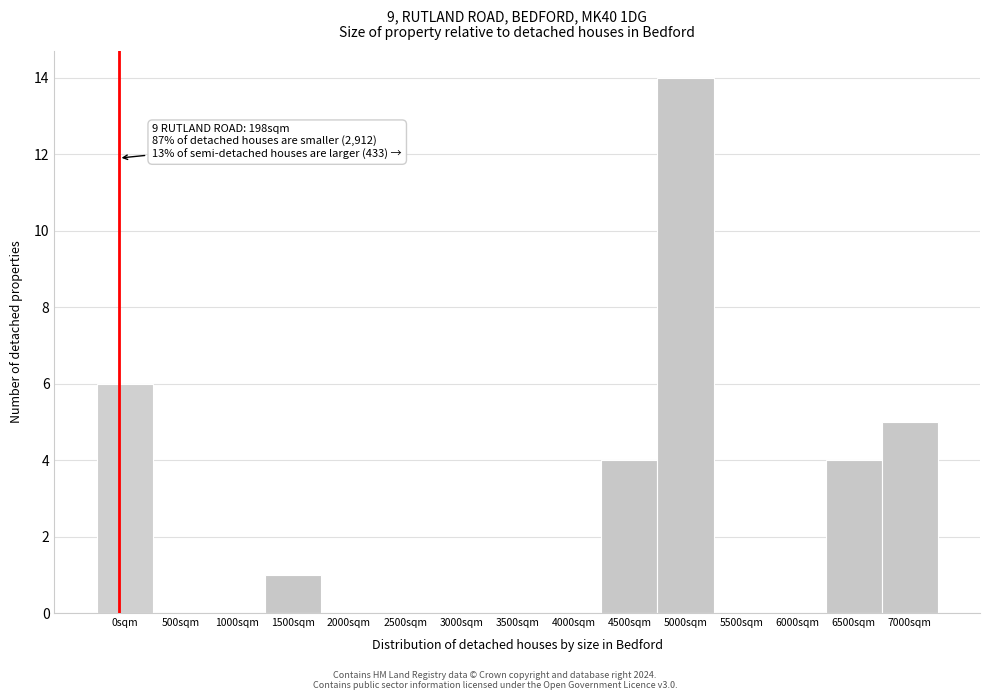

Reading left to right, extract all data points from this chart.

0sqm=6	500sqm=0	1000sqm=0	1500sqm=1	2000sqm=0	2500sqm=0	3000sqm=0	3500sqm=0	4000sqm=0	4500sqm=4	5000sqm=14	5500sqm=0	6000sqm=0	6500sqm=4	7000sqm=5